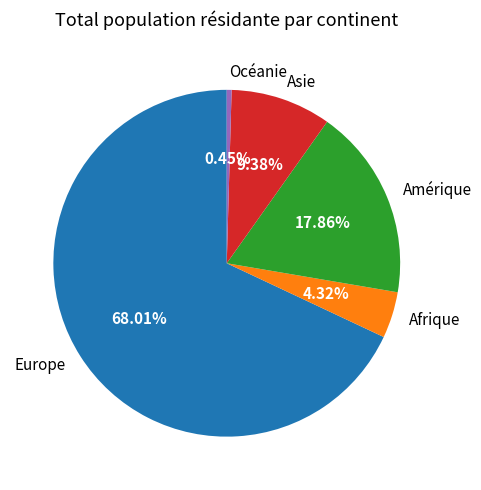

Which slice is the largest?

Europe